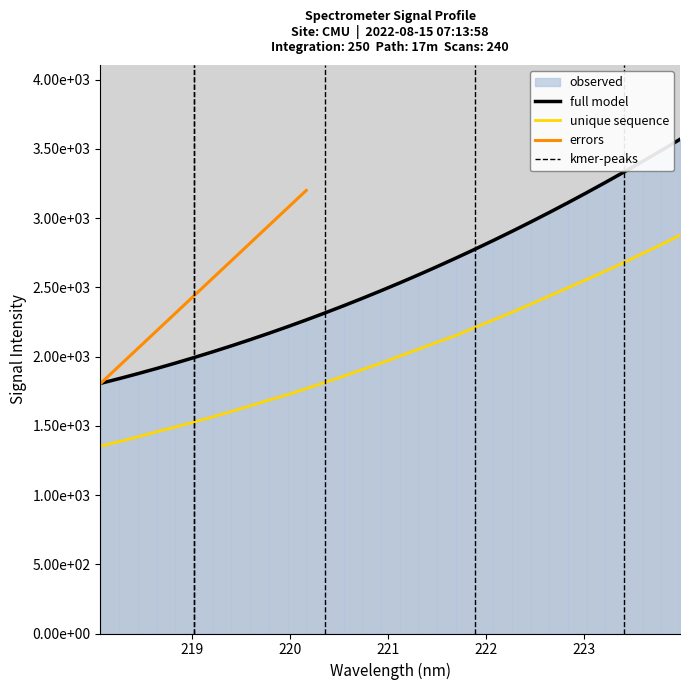

Rank the categories by value from highest to lowest.

223.9802, 223.7895, 223.5987, 223.408, 223.2172, 223.0264, 222.8355, 222.6447, 222.4538, 222.263, 222.0721, 221.8812, 221.6902, 221.4993, 221.3083, 221.1174, 220.9264, 220.7354, 220.5444, 220.3533, 220.1623, 219.9712, 219.7801, 219.589, 219.3979, 219.2067, 219.0156, 218.8244, 218.6332, 218.442, 218.2508, 218.0596